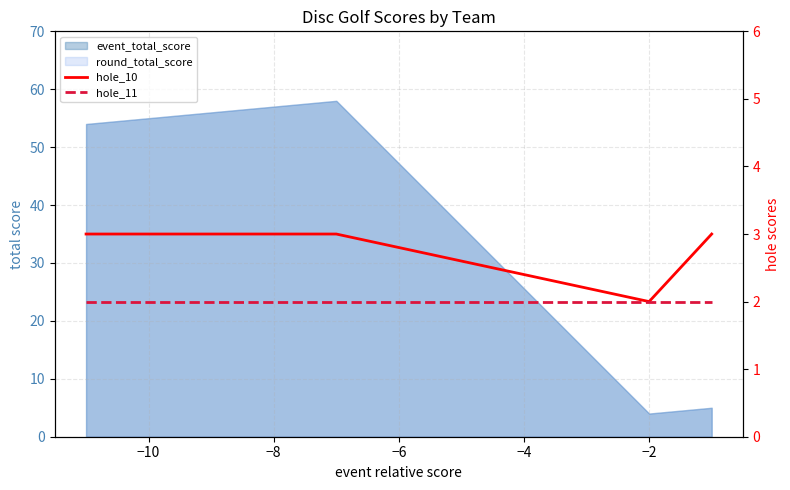

What is the approximate value of hole_10 at −10?

3